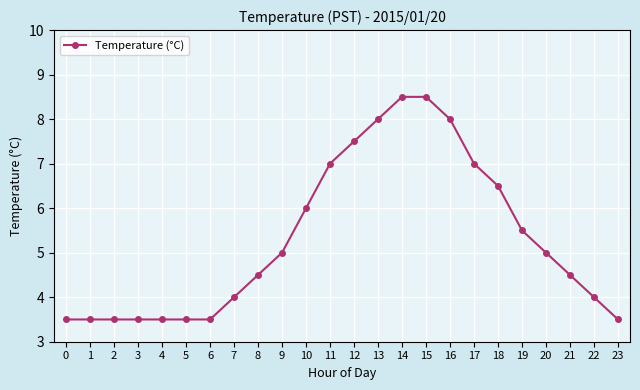

How many data points does each series have?

24